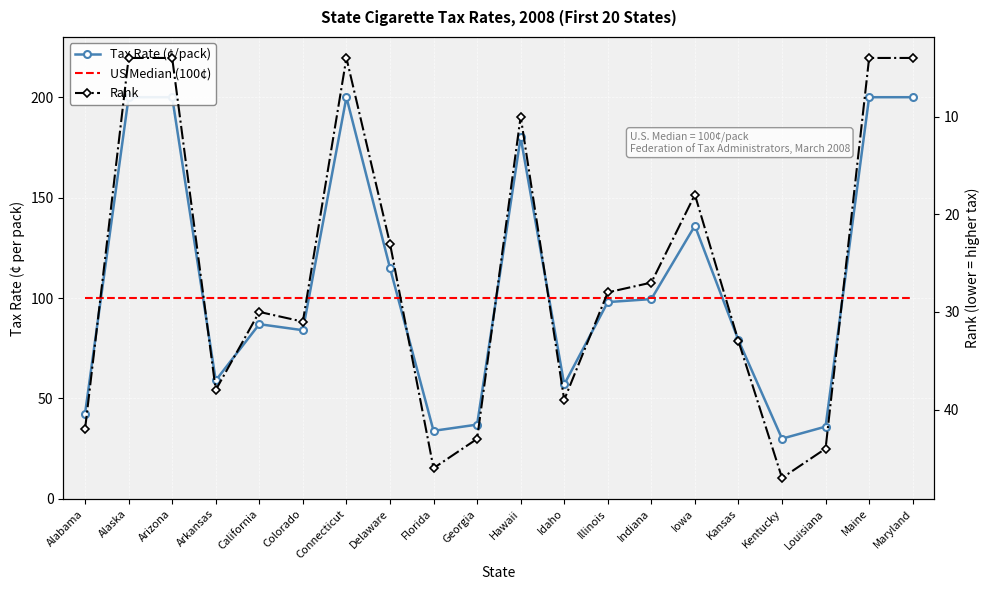

What is the difference between the Tax Rate (¢/pack) values at Kansas and Alabama?

36.5